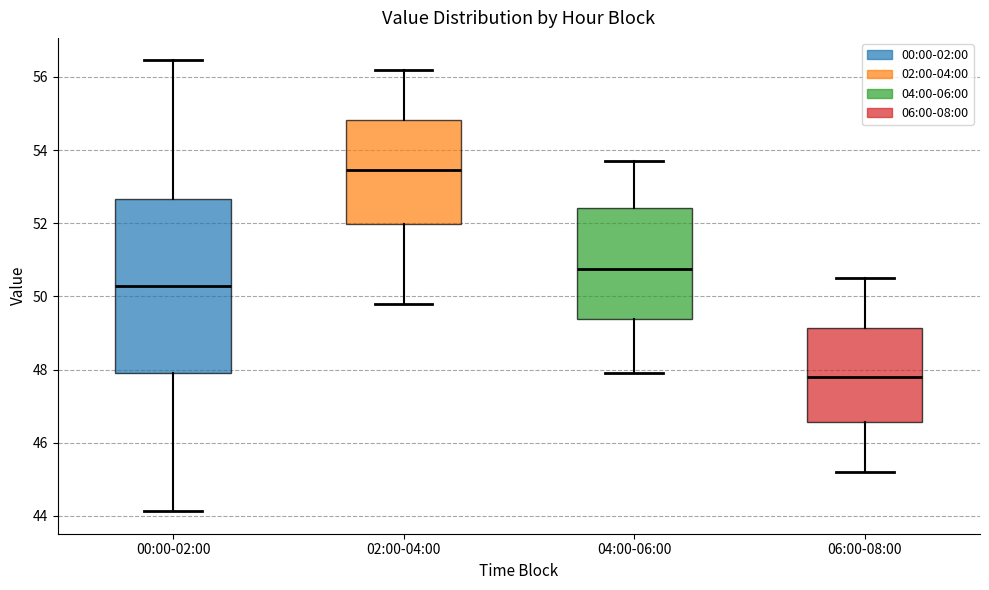

Which box is the tallest, from its lower edge to its upper edge?

00:00-02:00